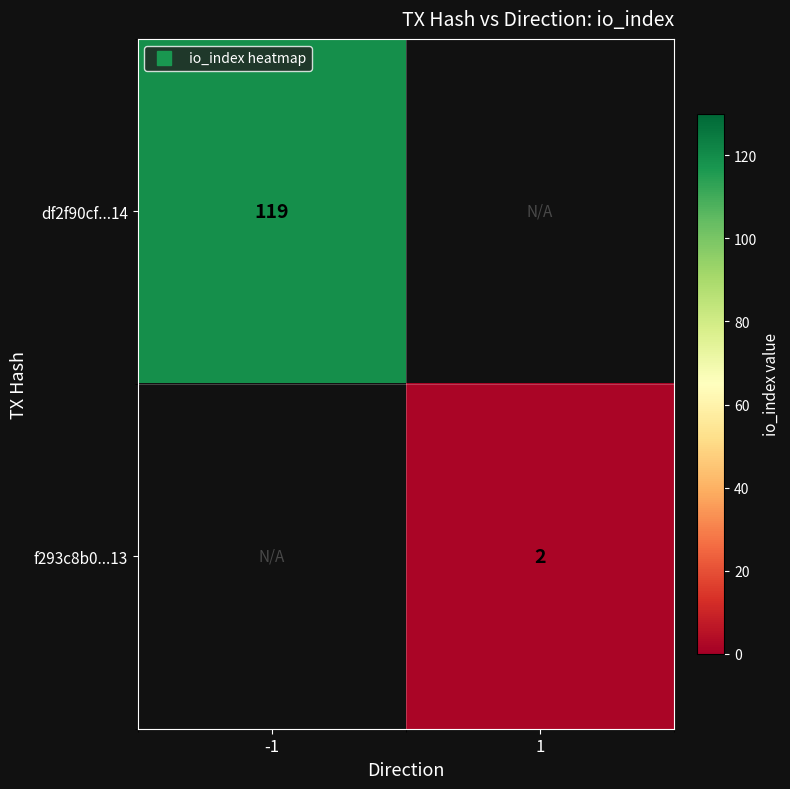

Which series has the largest range (max minus min)?

df2f90cf...14